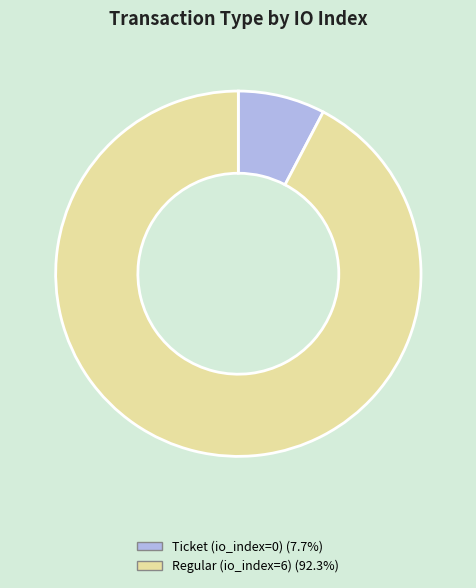

Do Regular (io_index=6) and Ticket (io_index=0) together represent more than half of the pie?

Yes